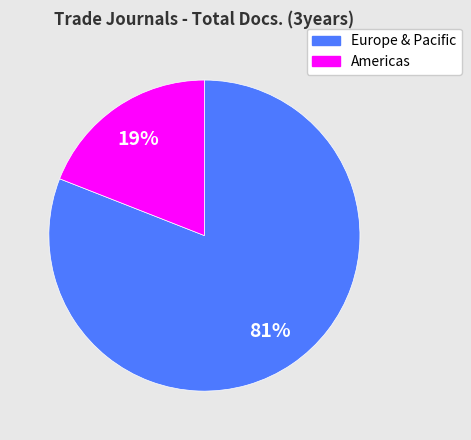

To the nearest percent, what is the average slice percentage?

50%